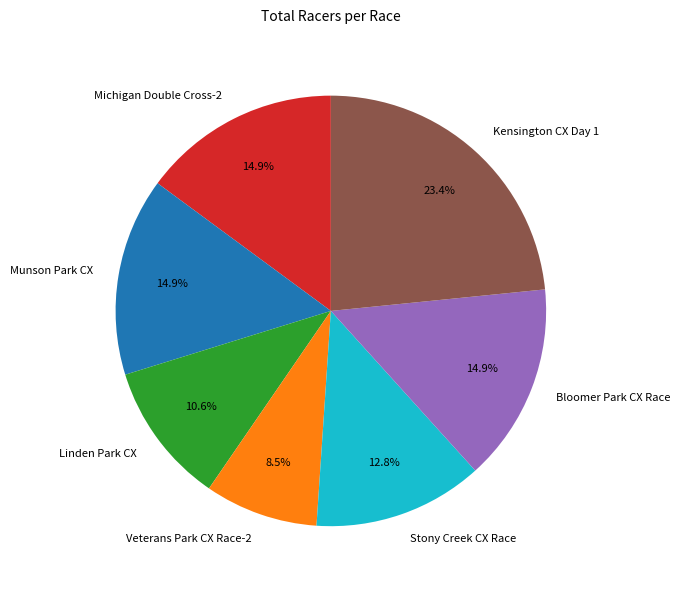

To the nearest percent, what is the difference between the largest and smallest slice percentages?

15%